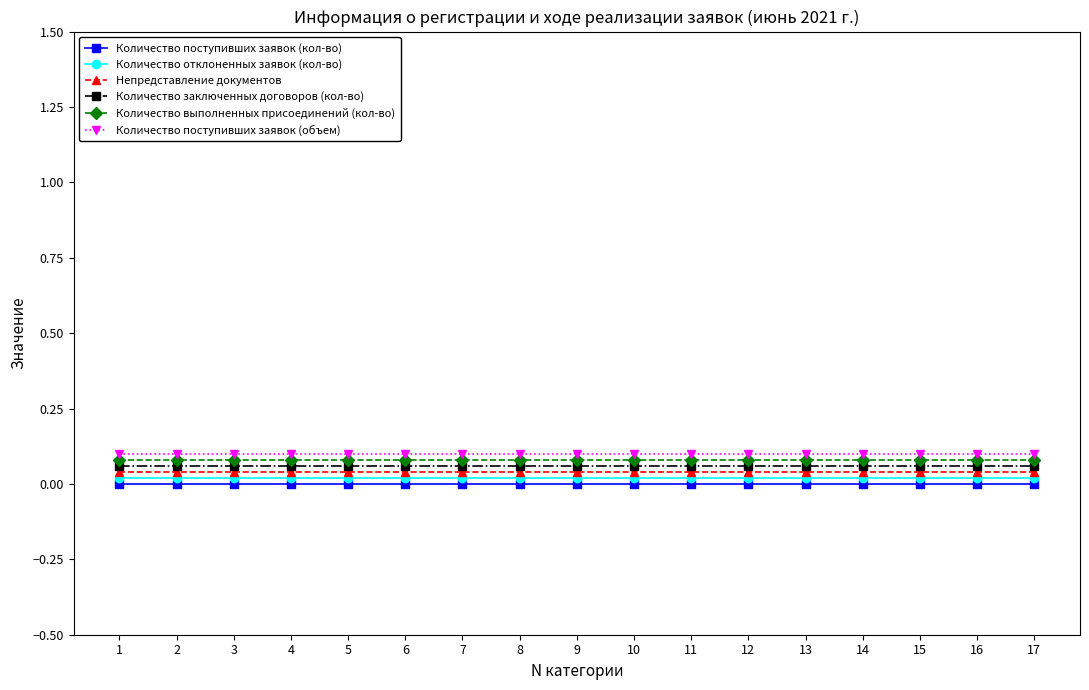

True or false: Количество поступивших заявок (кол-во) has a value of 0.0 at 2.

True